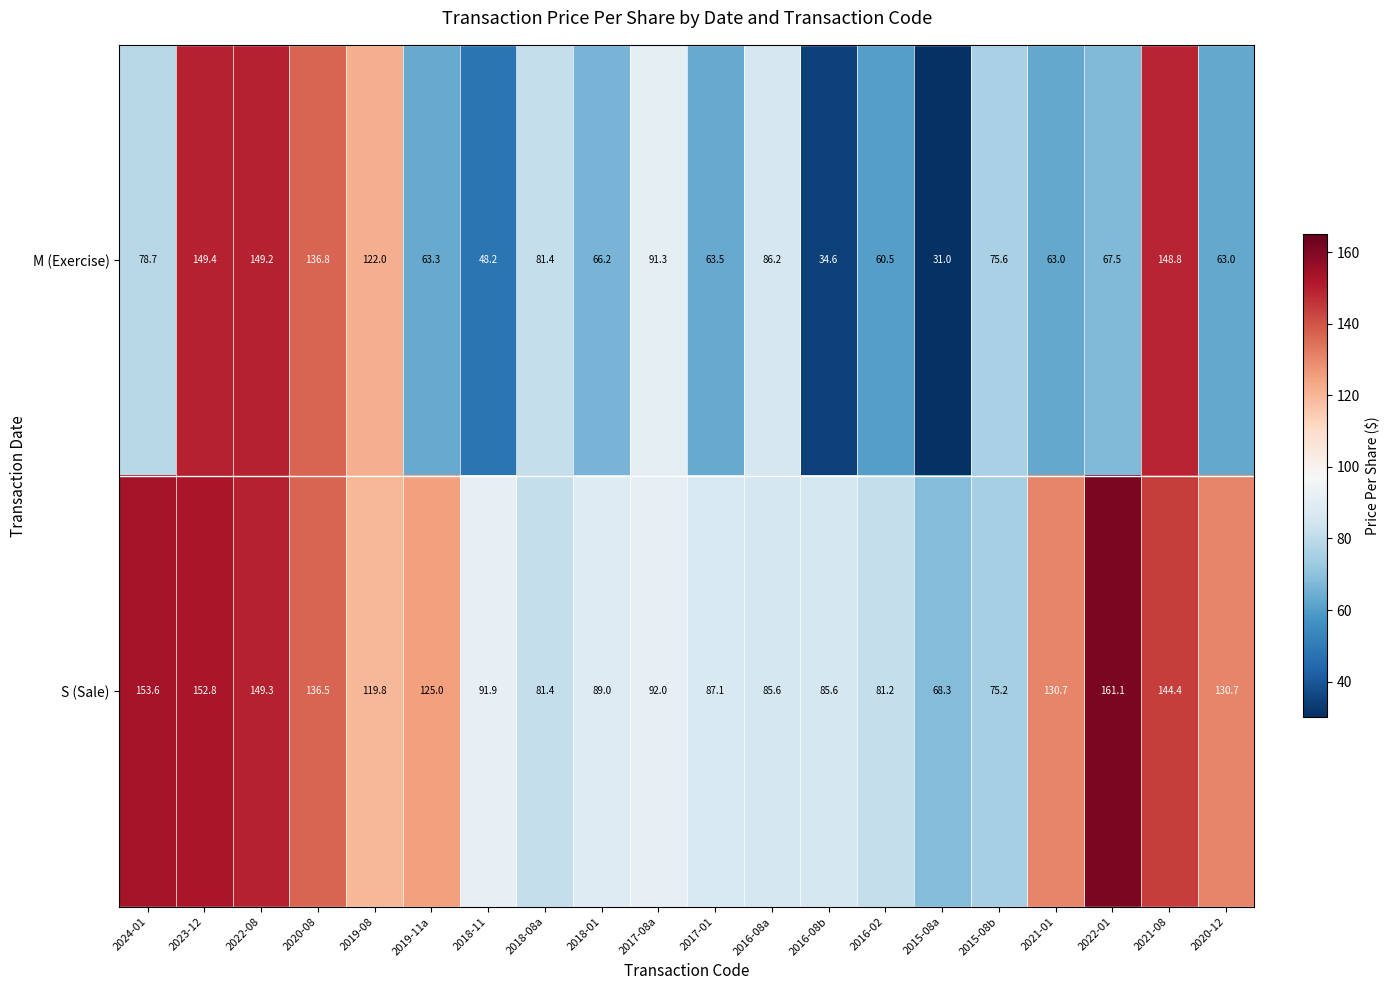

What is the spread (max minus min) of values at 2023-12?

3.4